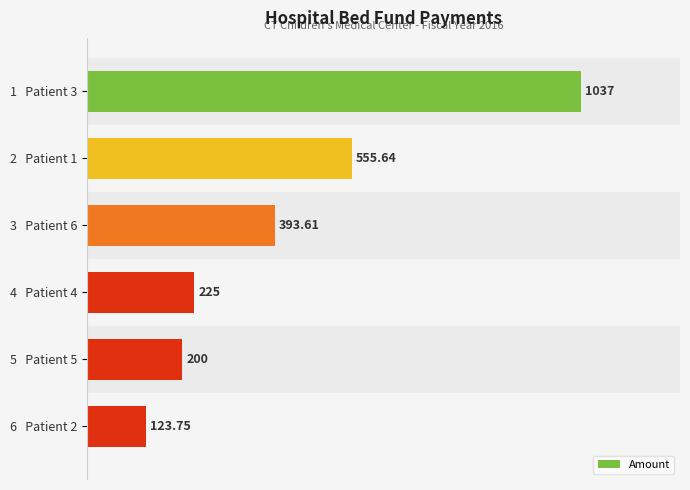

List the labels in order of value, largest first.

1   Patient 3, 2   Patient 1, 3   Patient 6, 4   Patient 4, 5   Patient 5, 6   Patient 2